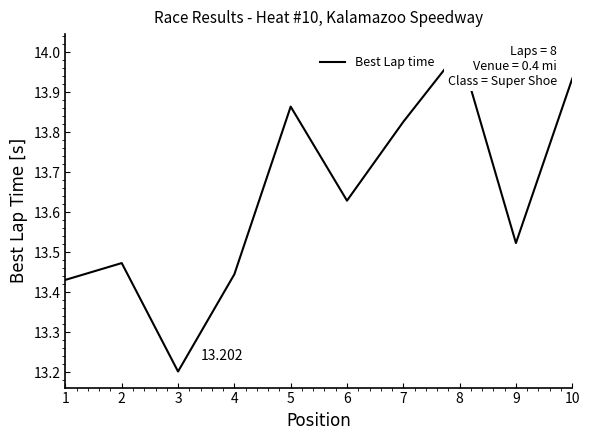

What is the value of the 8th point from the left?

14.0